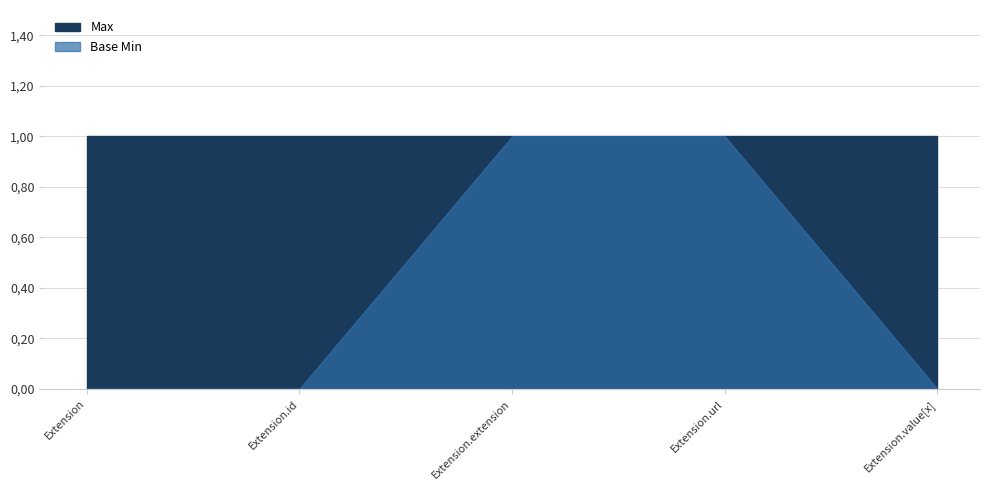

Reading left to right, transcribe all the data shown in this chart.

Max: 1	1	1	1	1
Base Min: 0	0	1	1	0